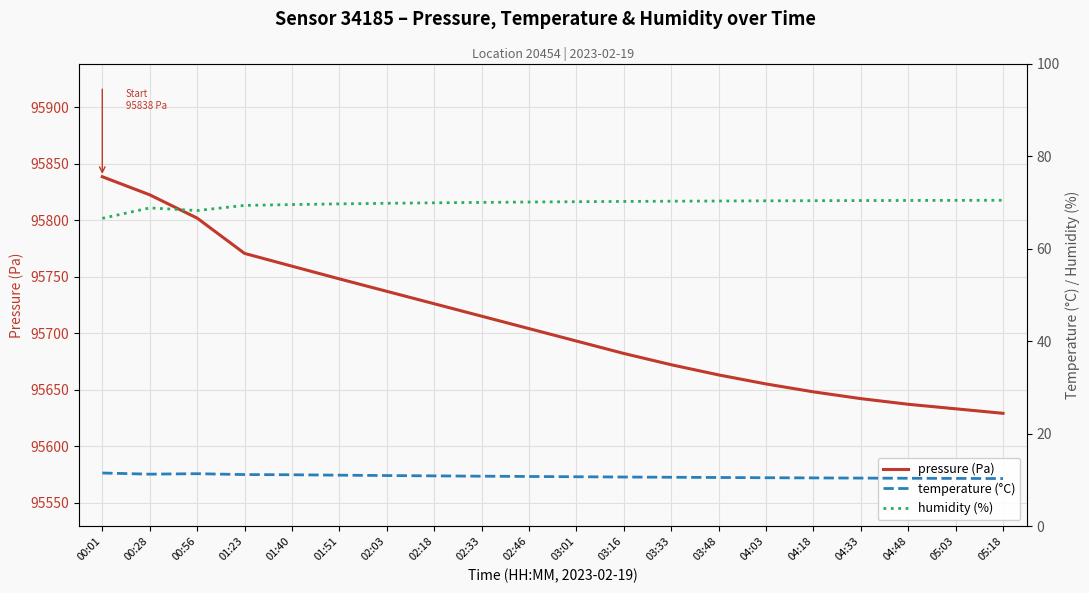

Is it true that temperature (°C) equals 10.3 at 05:03?

True